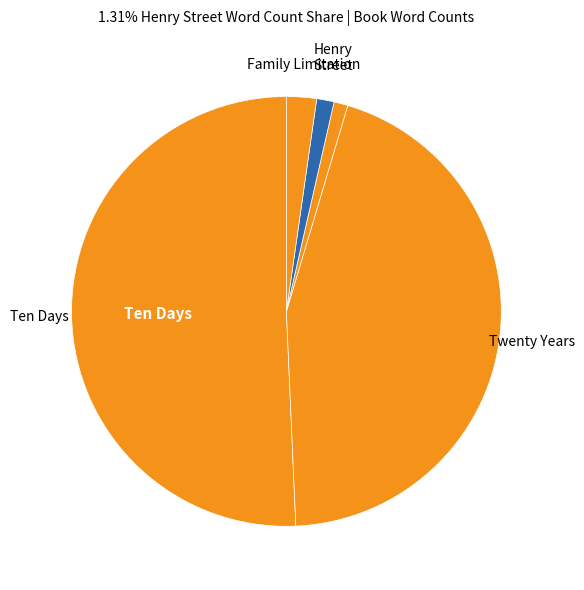

How many slices are in this pie chart?

5